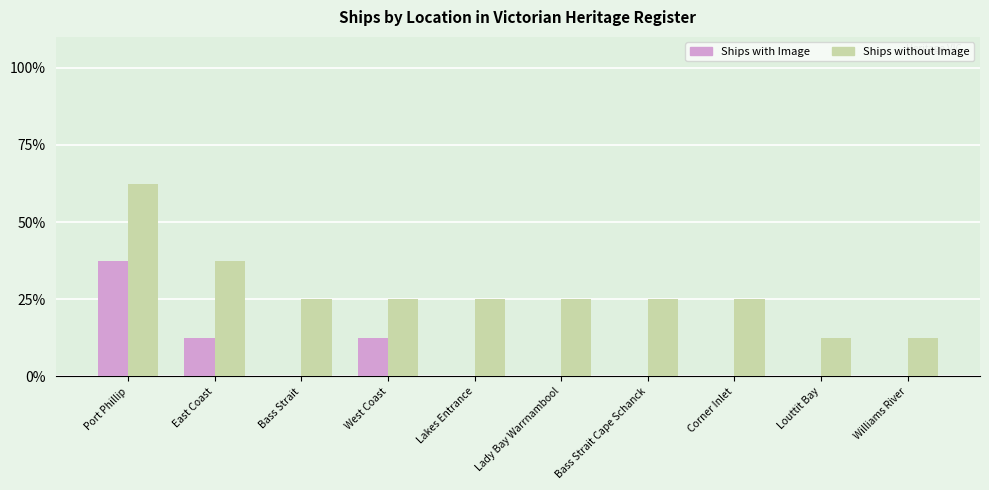

Reading left to right, what are all the values shown in this chart?

Ships with Image: 37.5	12.5	0.0	12.5	0.0	0.0	0.0	0.0	0.0	0.0
Ships without Image: 62.5	37.5	25.0	25.0	25.0	25.0	25.0	25.0	12.5	12.5